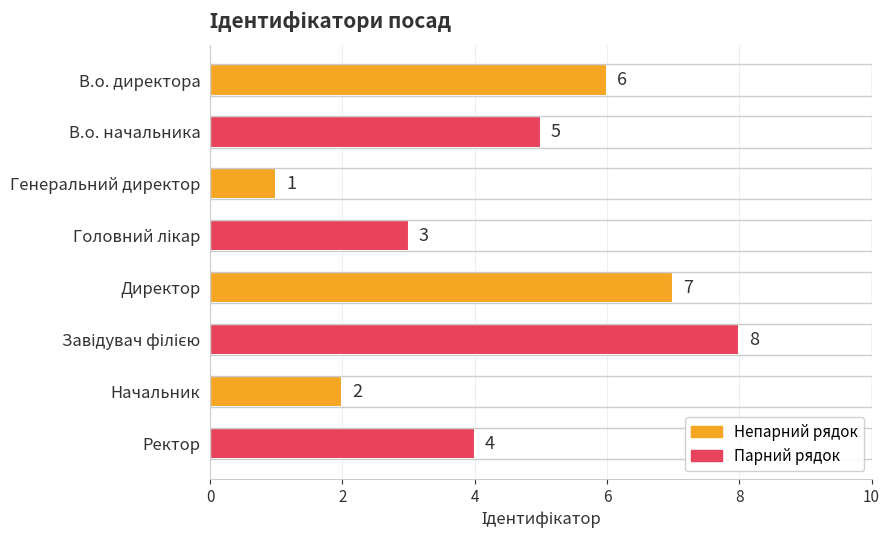

What is the sum of all values?

36